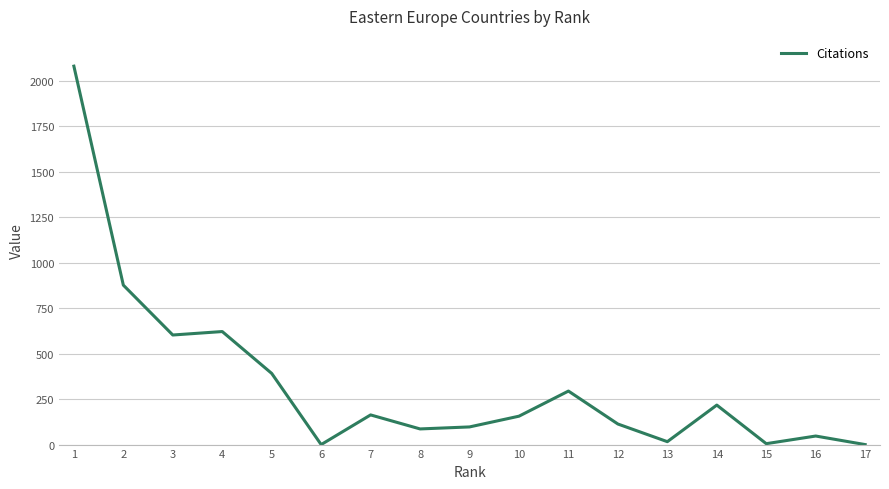

What is the difference between the maximum and minimum values?

2079